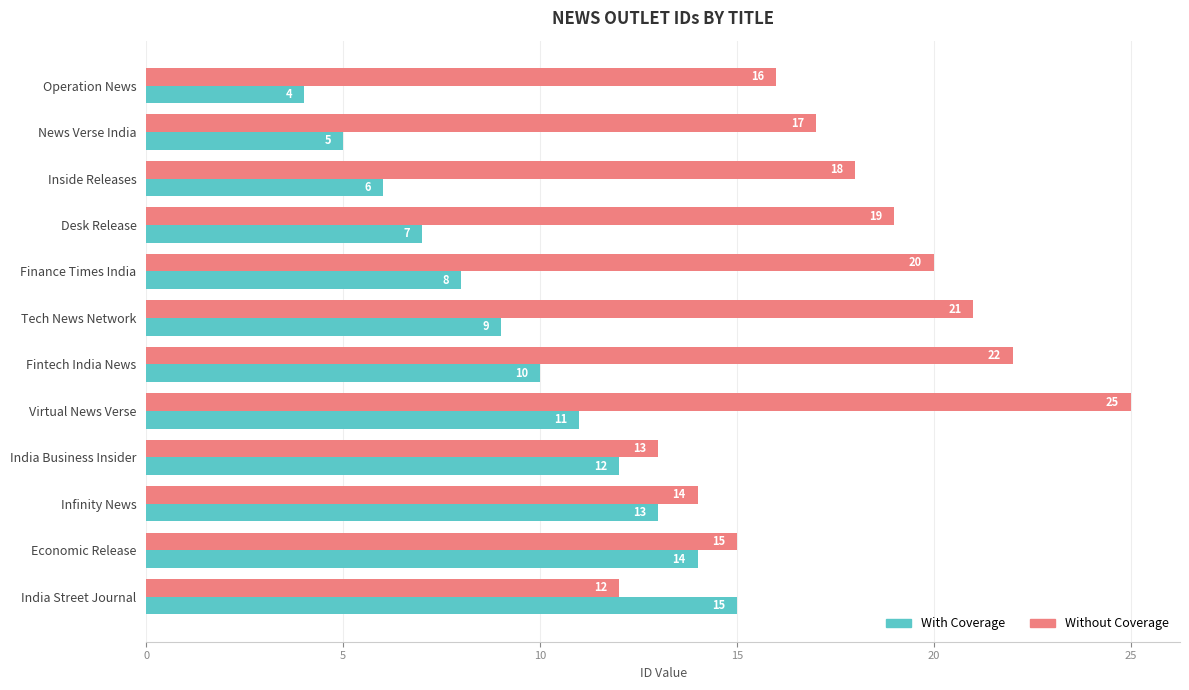

Where is Without Coverage nearest to the value 18?

Inside Releases